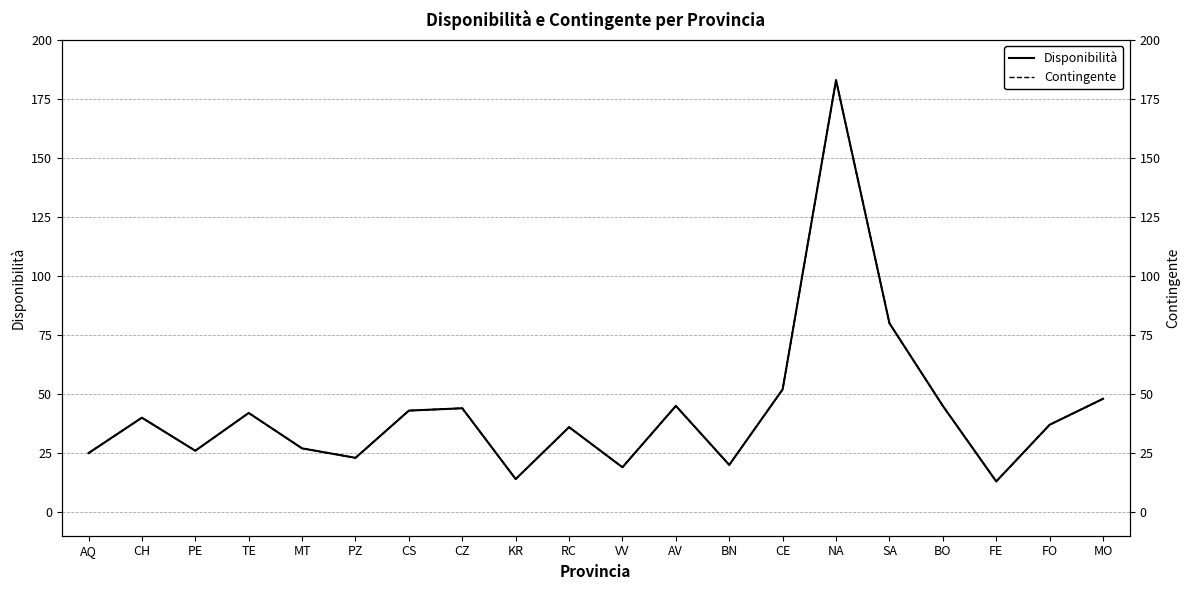

Is it true that Disponibilità equals 48 at MO?

True